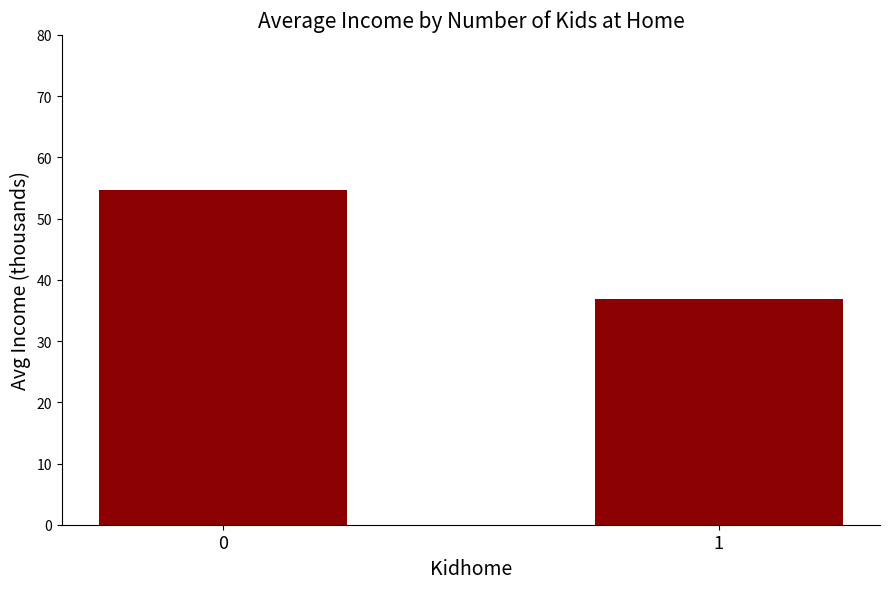

The chart shows a value of 36.9 at 1. True or false?

True